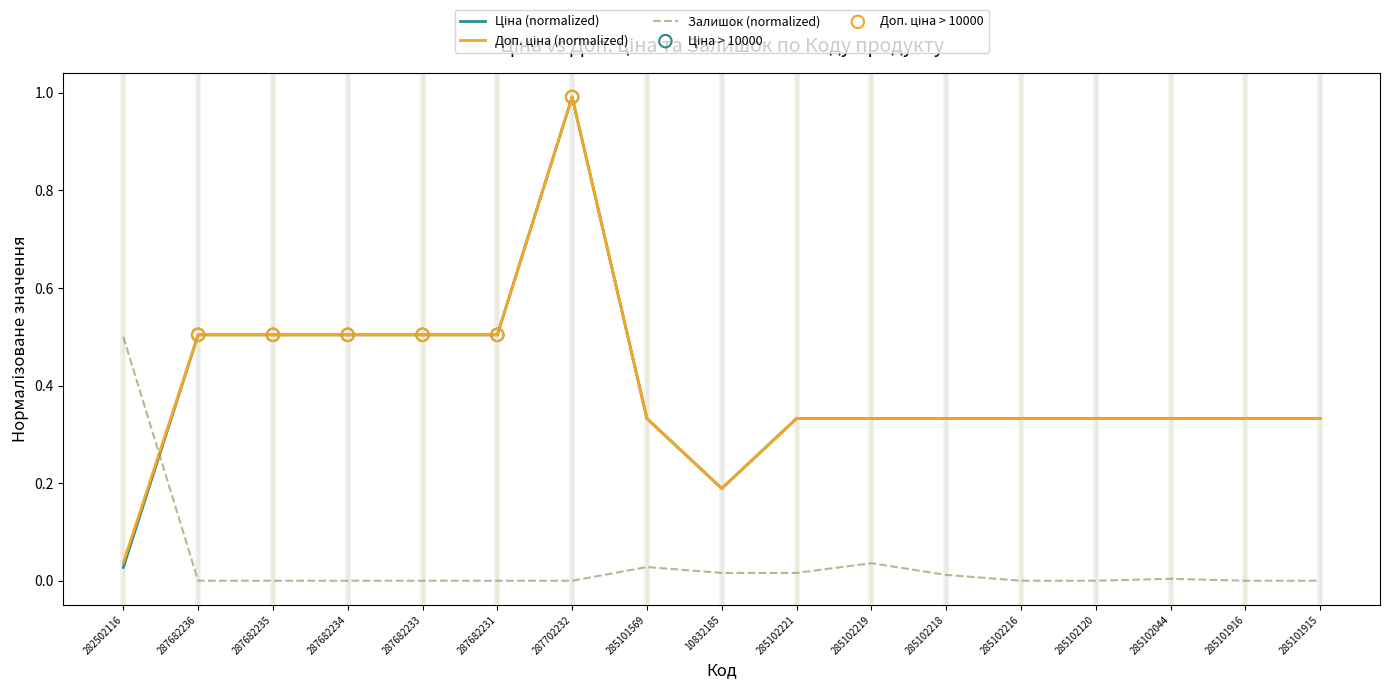

What is the total value across all series at 285101915?

0.7